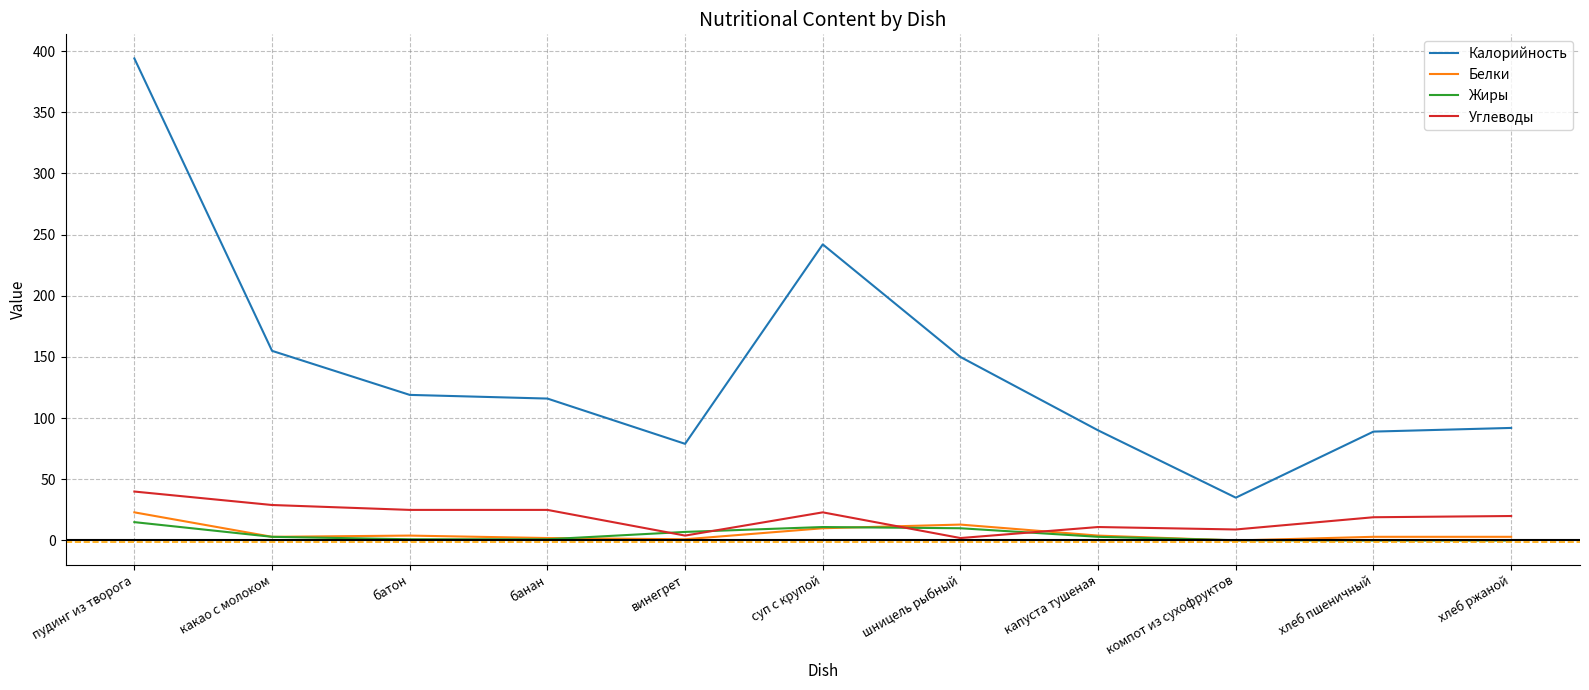

Which series ends up on top after the final intersection of Углеводы and Жиры?

Углеводы